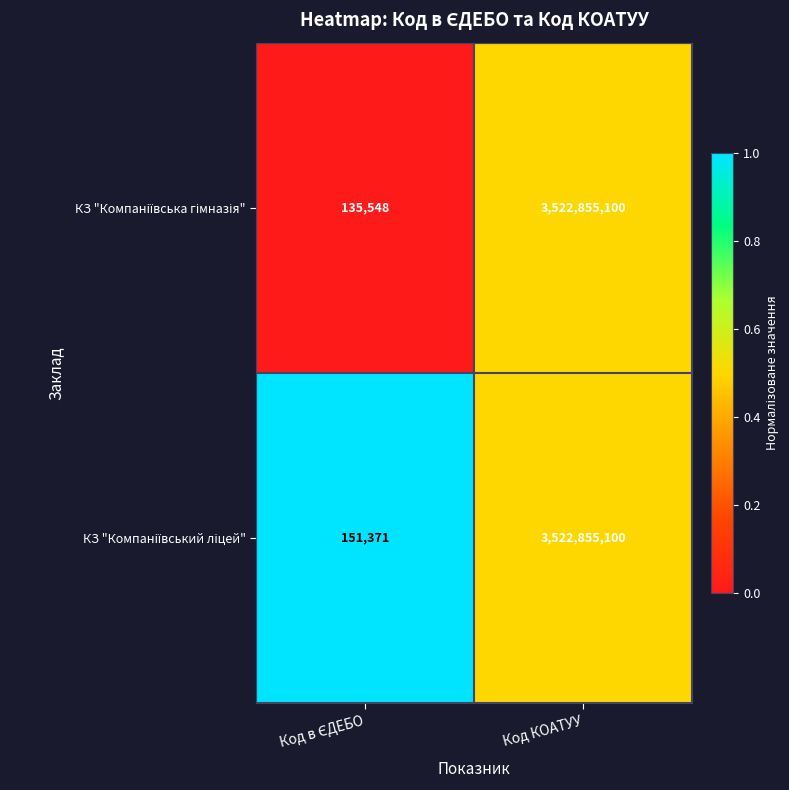

At which category is the sum across all series the highest?

Код КОАТУУ